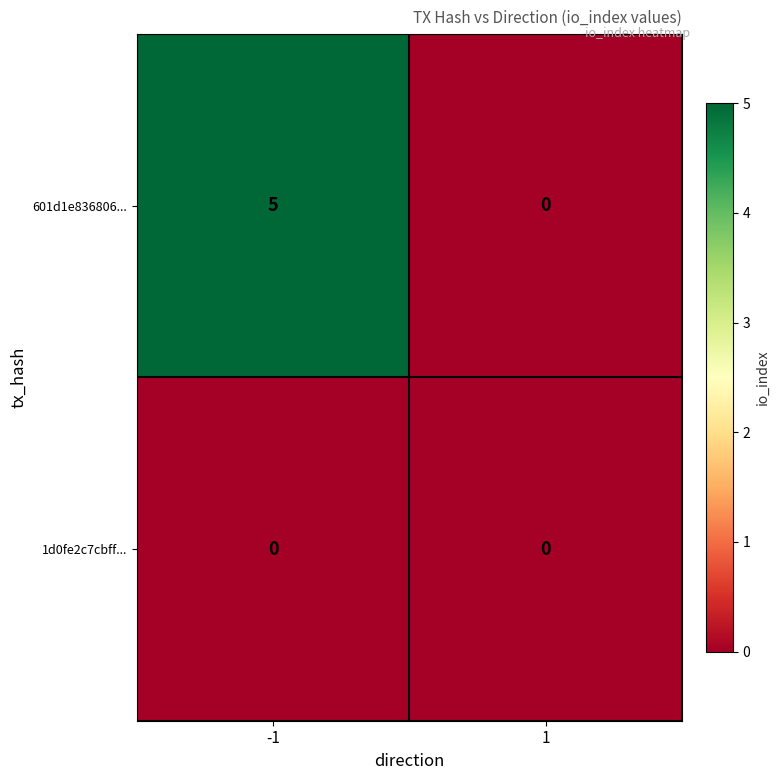

At how many categories does at least one series exceed 3?

1